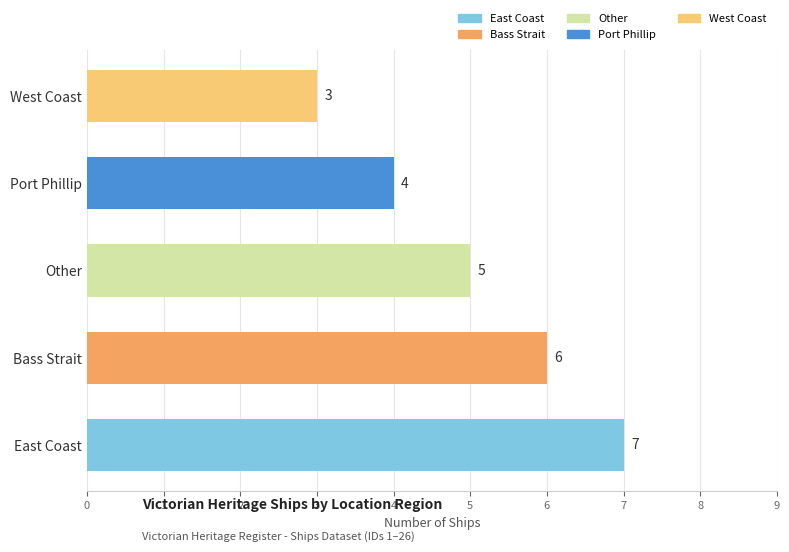

What is the minimum value shown in the chart?

3